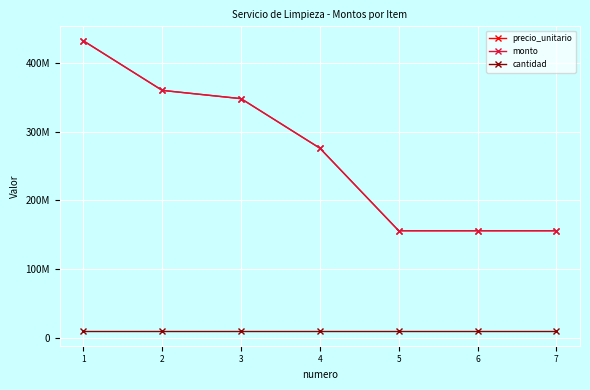

What is the sum of all cantidad values?

70000000